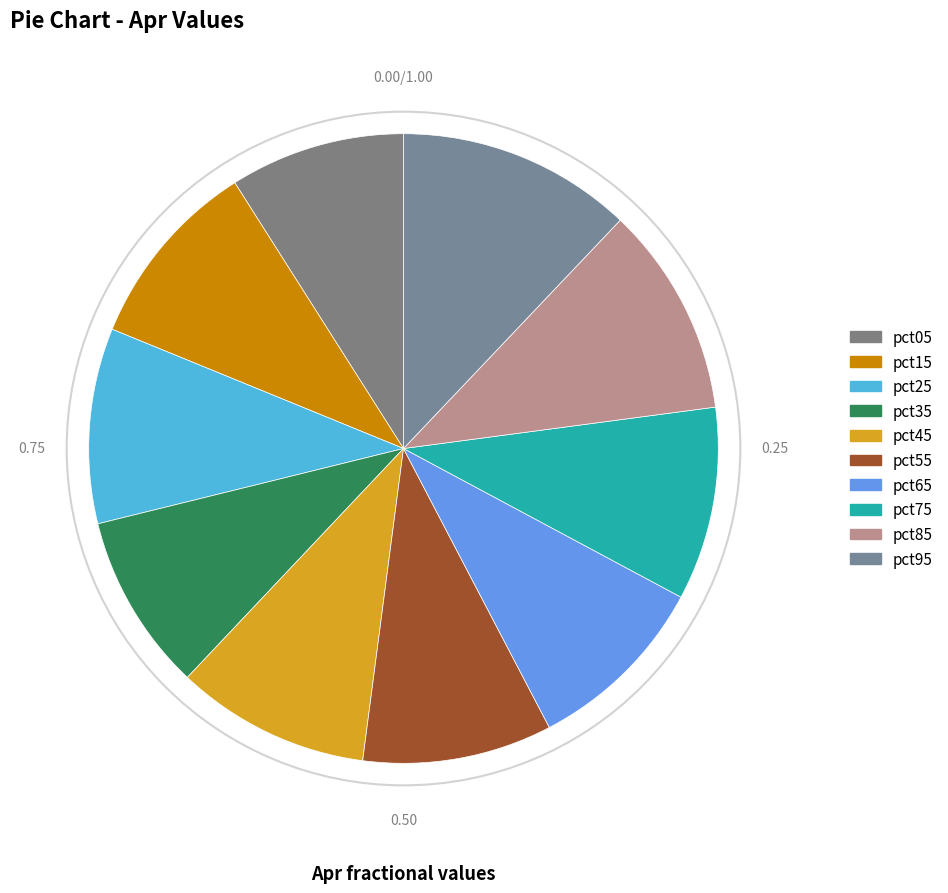

How many slices are in this pie chart?

10